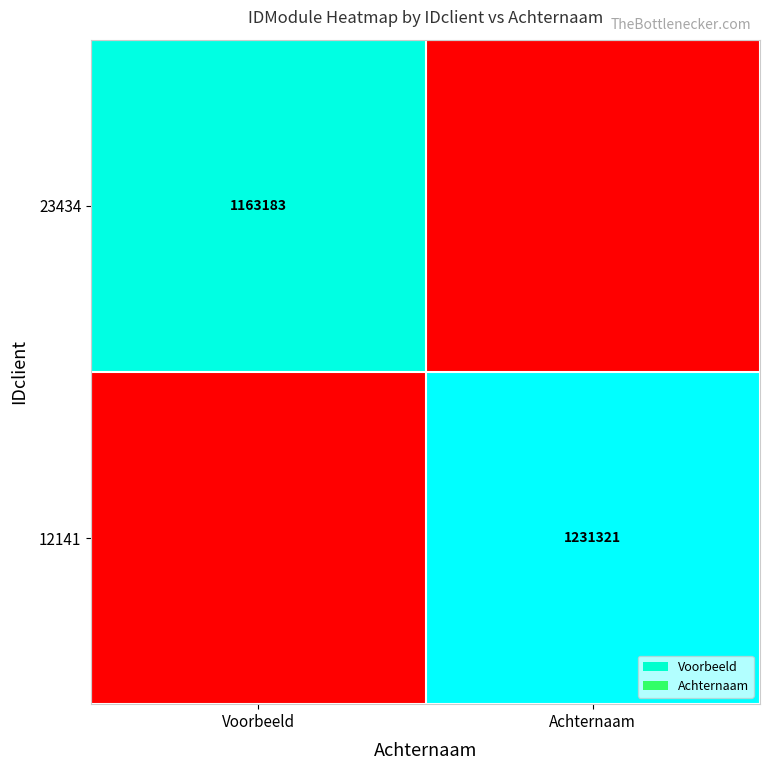

Is it true that 12141 equals 1724763 at Achternaam?

False